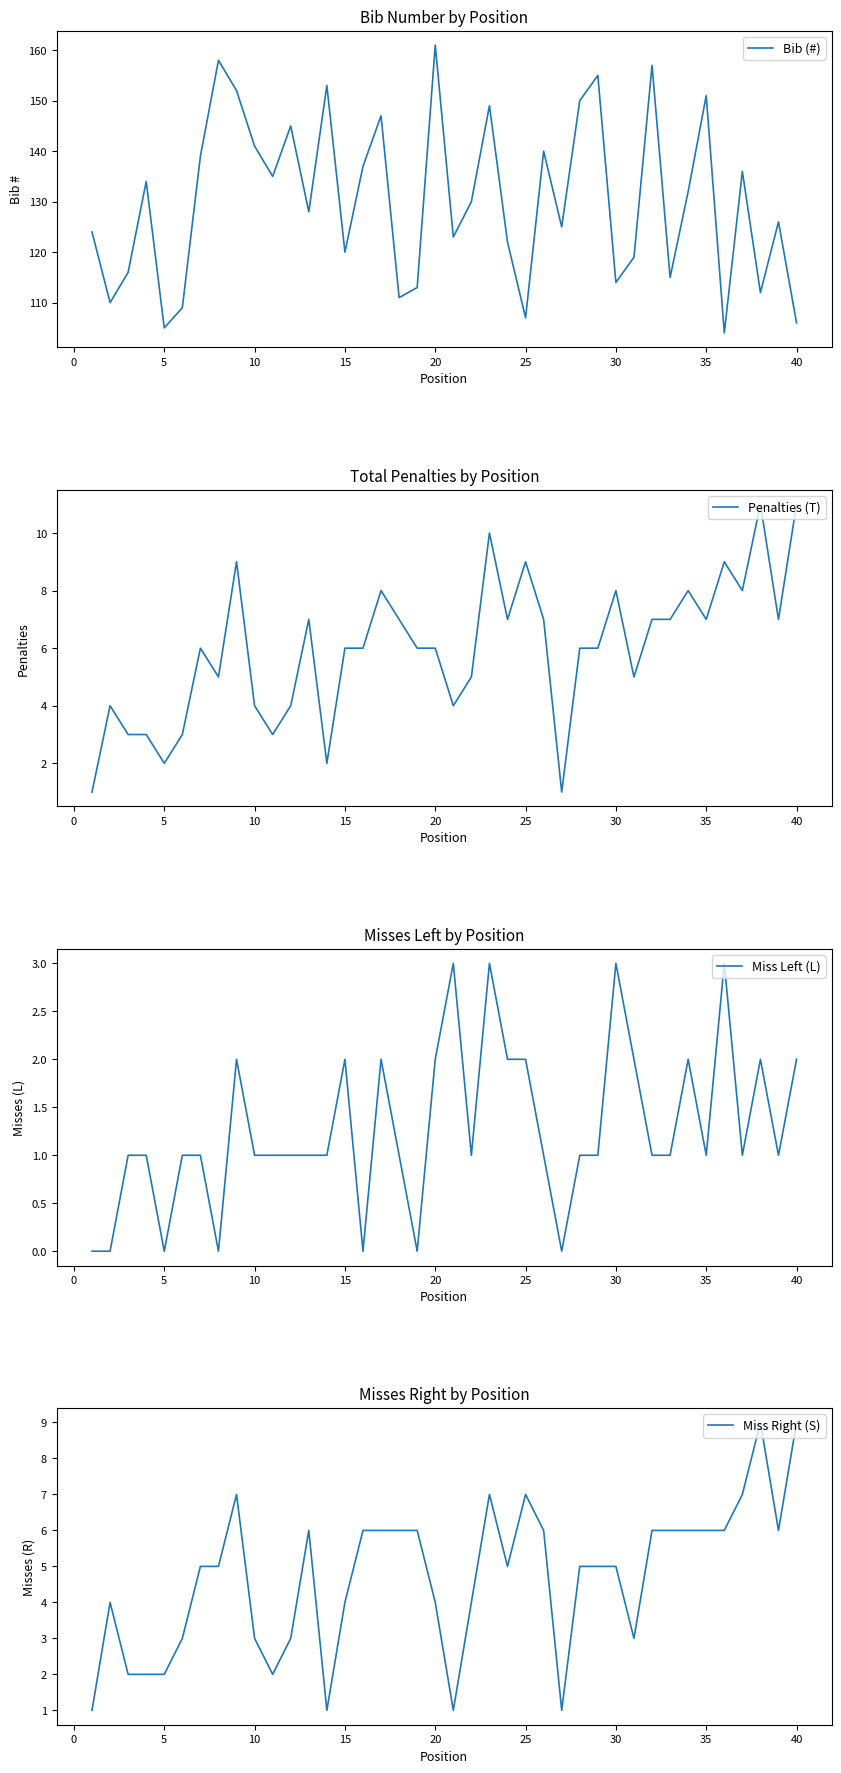

What is the highest value of the Bib (#) series?

161